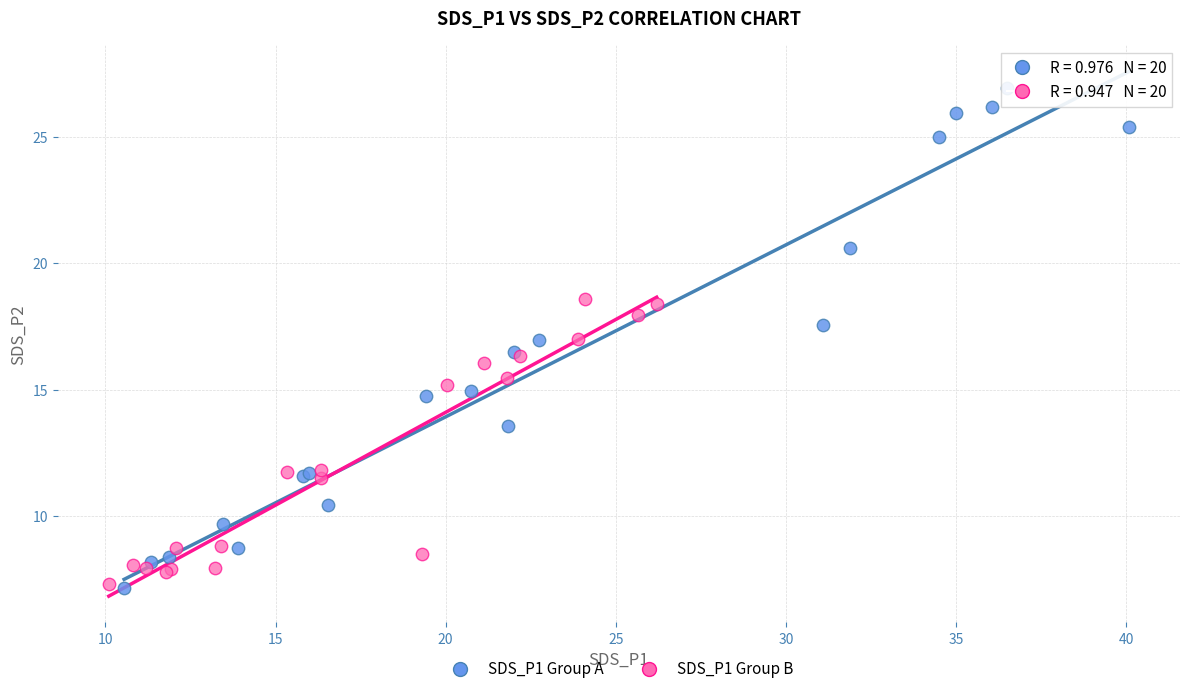

Which series contains the highest Y value?

SDS_P1 Group A